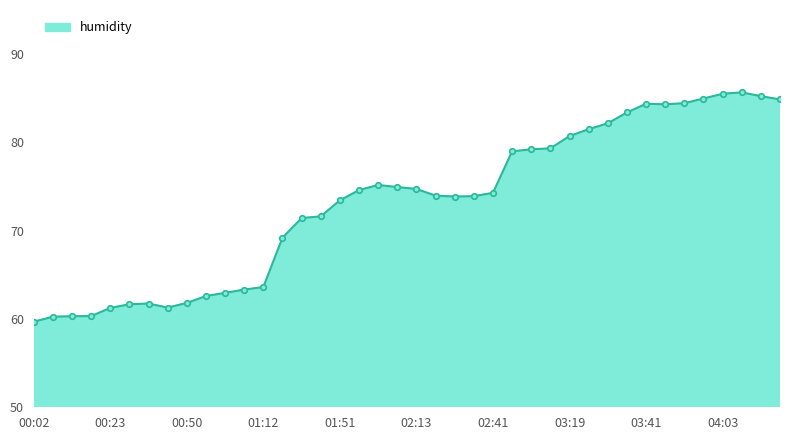

What is the maximum value shown in the chart?

85.7